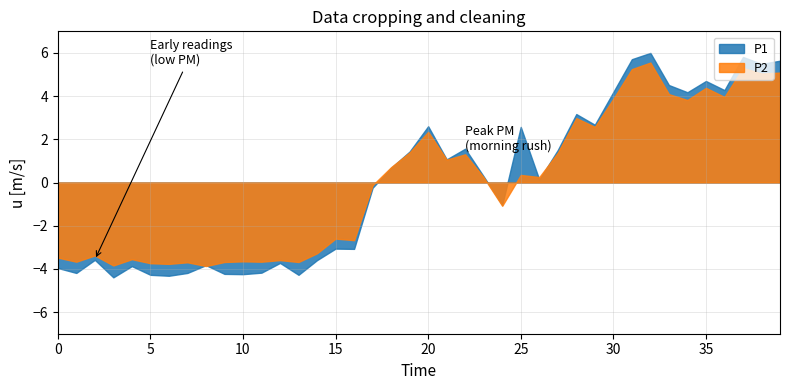

What are all the series names shown in the legend?

P1, P2